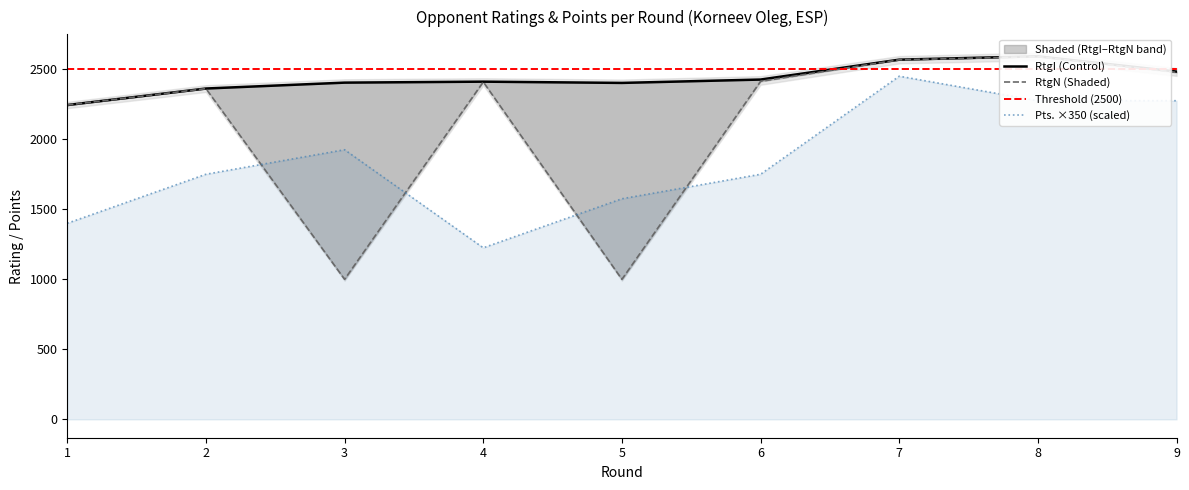

What is the spread (max minus min) of values at 7?

118